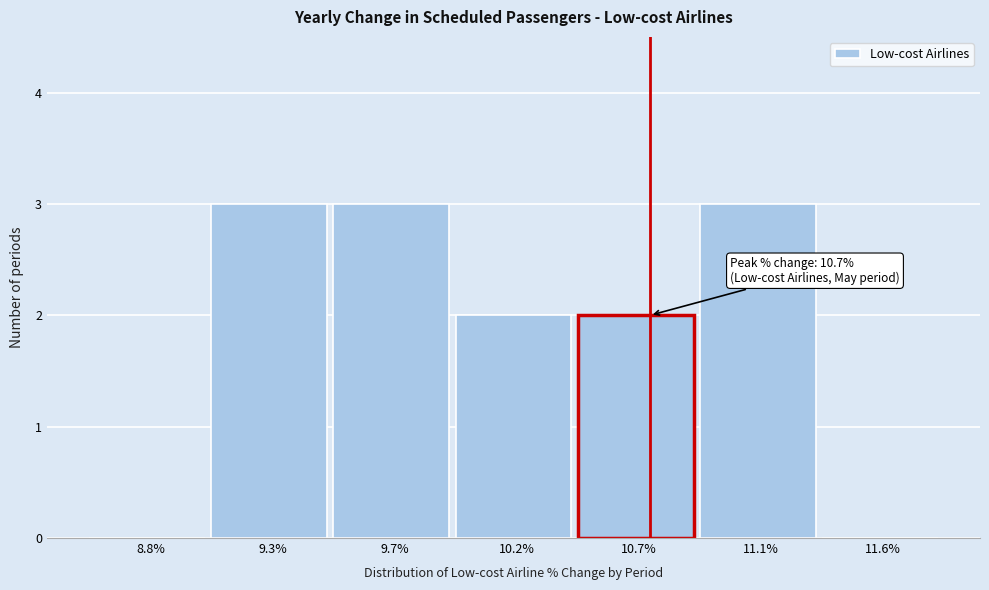

Reading right to left, list all the values displayed in this chart.

11.6%=0	11.1%=3	10.7%=2	10.2%=2	9.7%=3	9.3%=3	8.8%=0